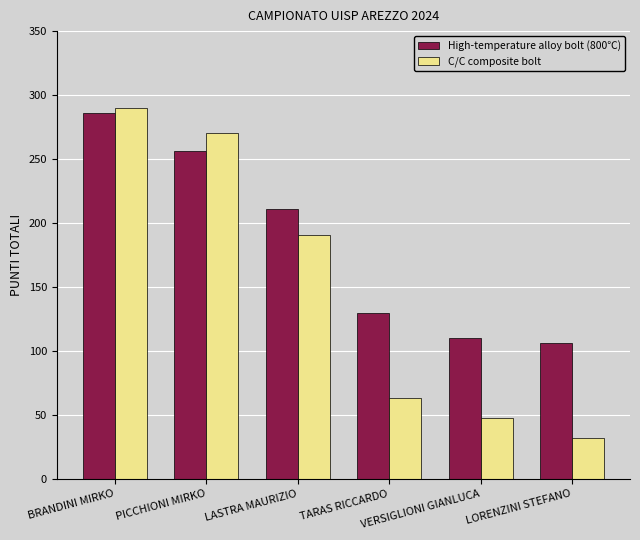

Does the chart contain stacked bars?

No